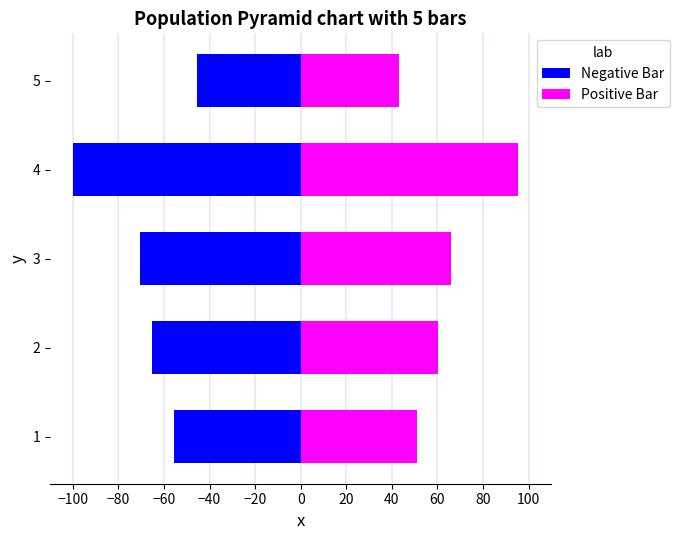

Which series has the largest range (max minus min)?

Negative Bar